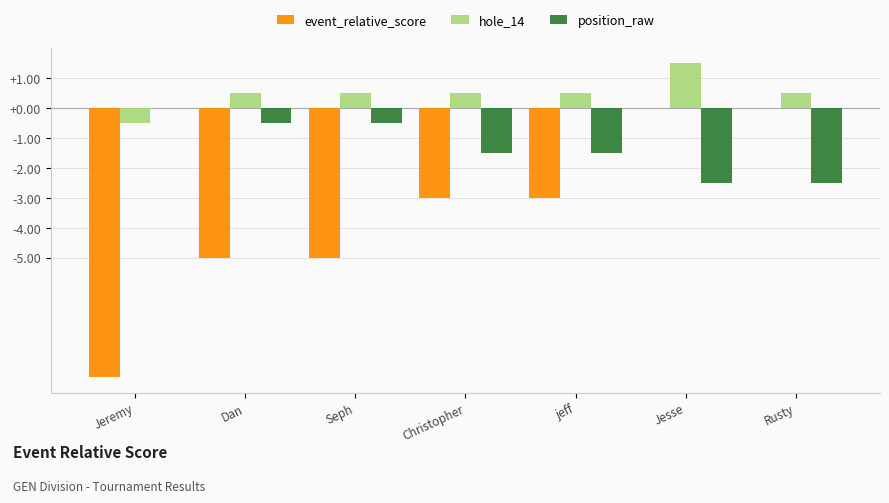

Is the value of hole_14 at Jeremy greater than the value of event_relative_score at Jesse?

No